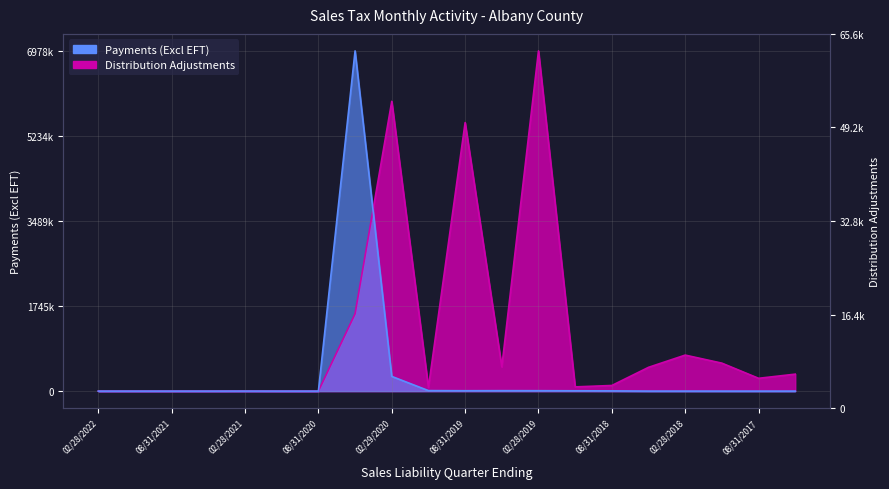

What is the difference between the maximum and minimum values?

6978381.0